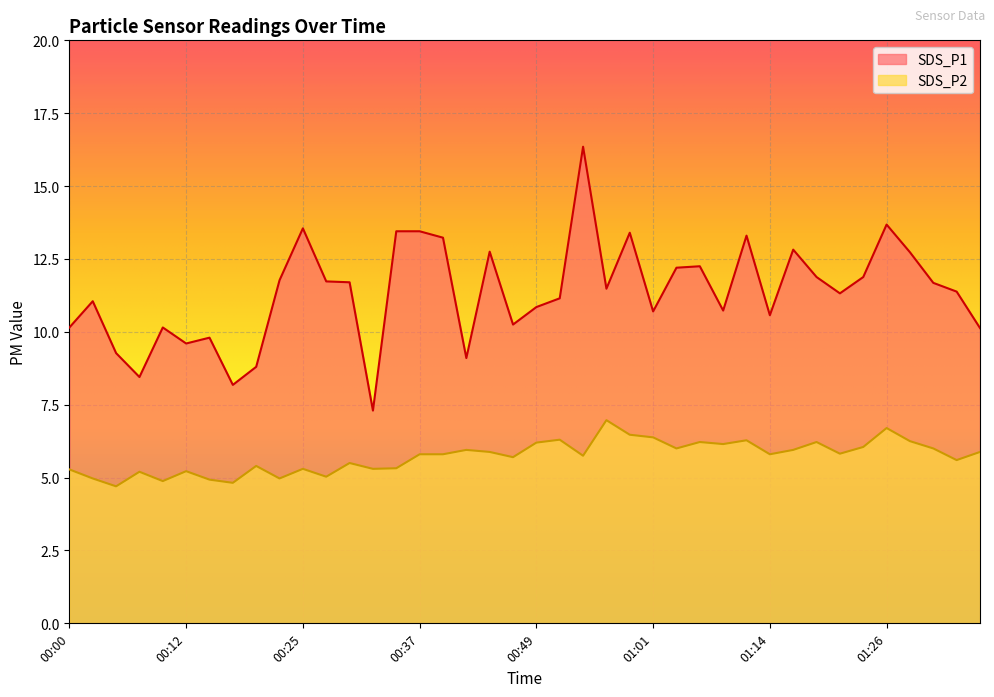

Rank the series by their average value, from highest to lowest.

SDS_P1, SDS_P2